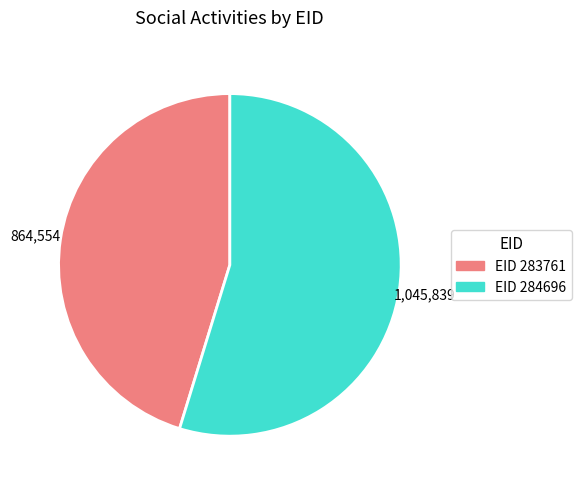

How many segments does this pie chart have?

2